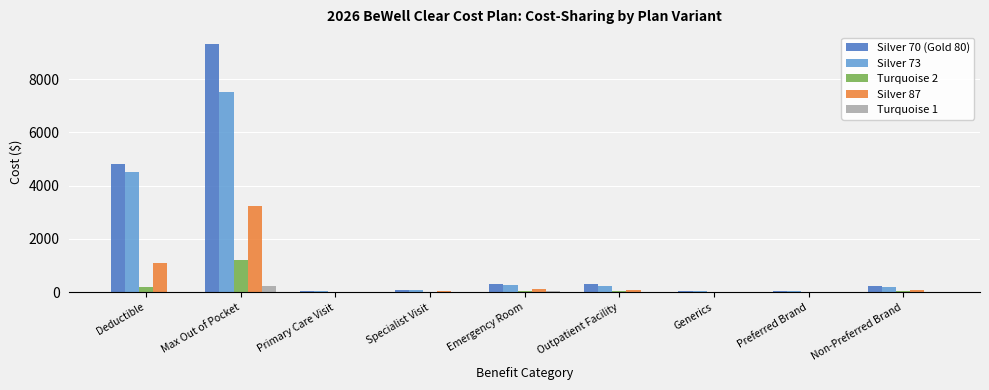

What is the greatest value displayed?

9300